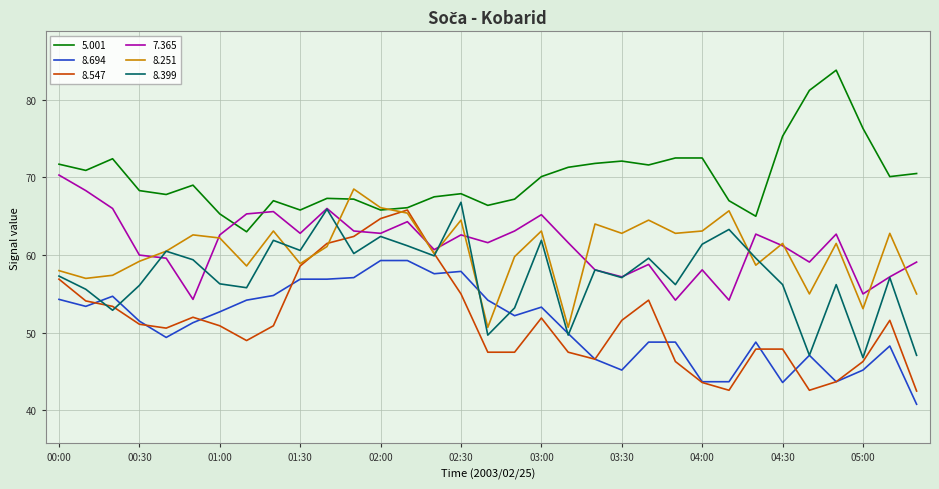

True or false: 5.001 and 8.694 cross at least once.

False